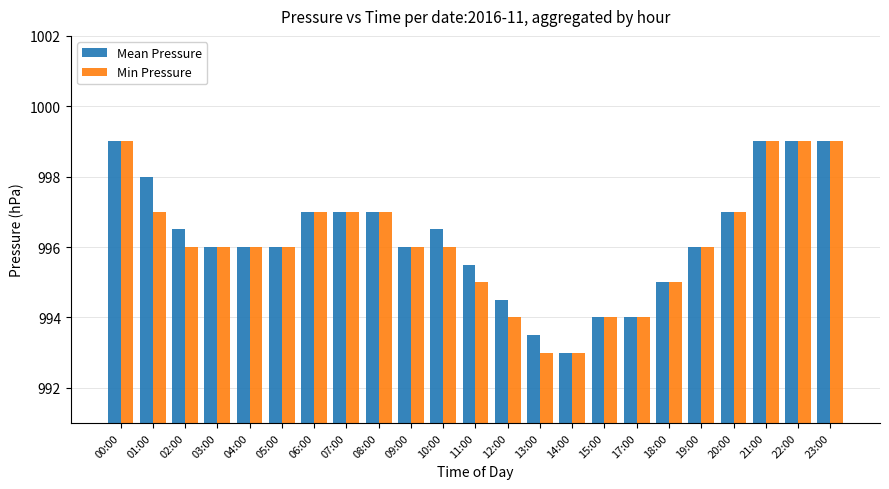

Rank the series at 02:00 from lowest to highest value.

Min Pressure, Mean Pressure